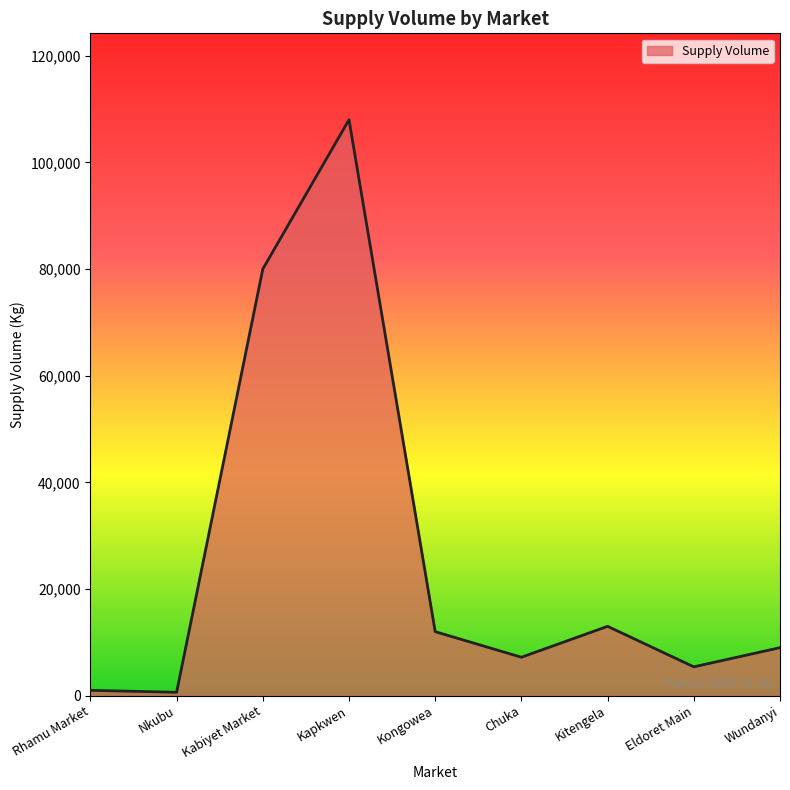

What is the difference between the maximum and minimum values?

107370